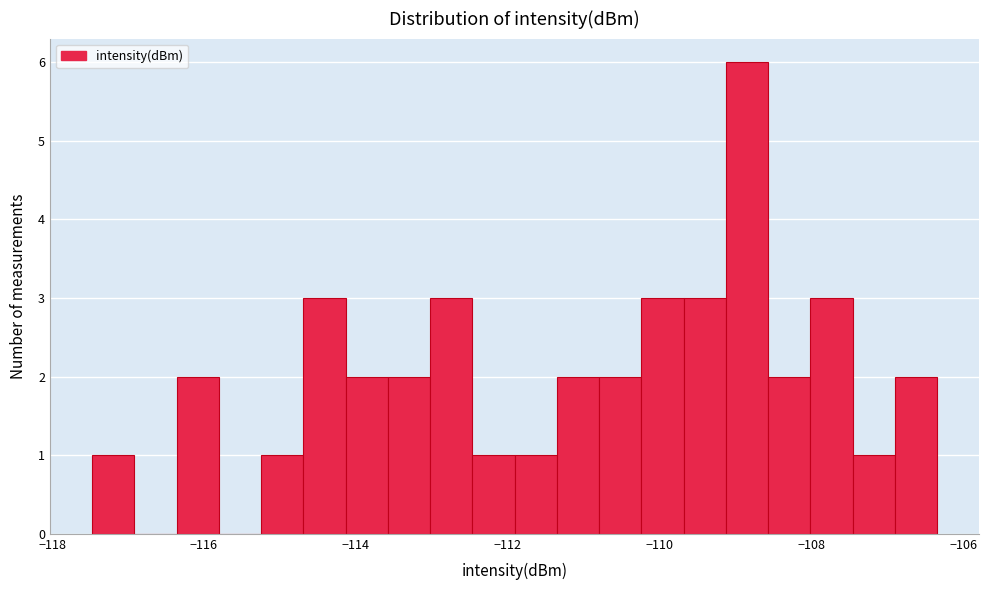

Read against the x-axis, roughly where is the centre of the tallest bar?

-108.8